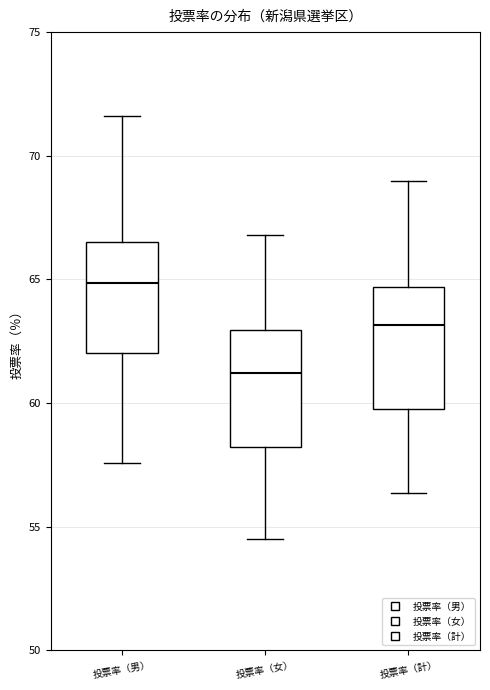

Where does the lower whisker of the box for 投票率（女） end on the y-axis? The values are not printed on the chart, so give them approximately, as read against the axis.

54.5